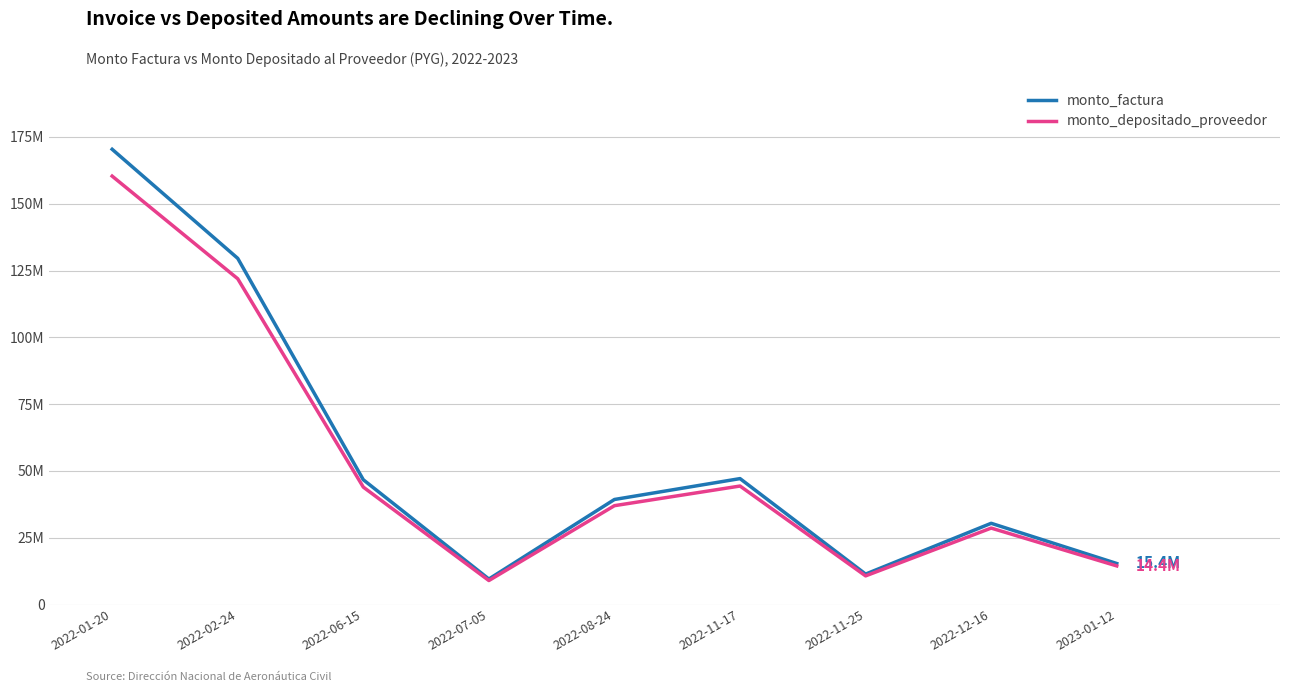

Which series has the widest spread of values?

monto_factura